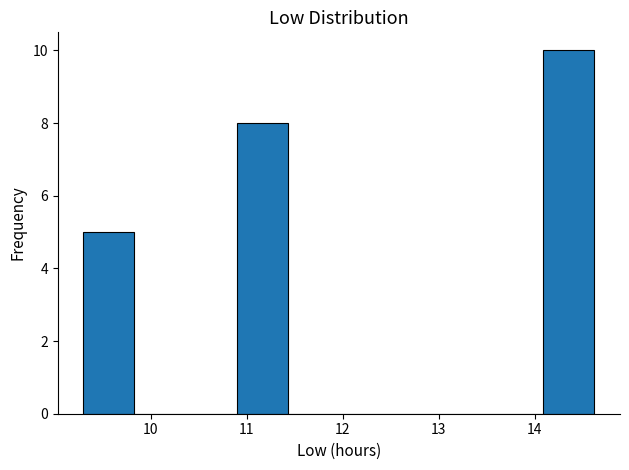

Reading left to right, transcribe this chart: for each bar, give the range it covers on the x-axis and its height. Neither the bar edges nor the heights are printed on the chart, so give them approximately, as read against the axes.

9.3 to 9.8: 5
9.8 to 10.4: 0
10.4 to 10.9: 0
10.9 to 11.4: 8
11.4 to 12.0: 0
12.0 to 12.5: 0
12.5 to 13.0: 0
13.0 to 13.6: 0
13.6 to 14.1: 0
14.1 to 14.6: 10